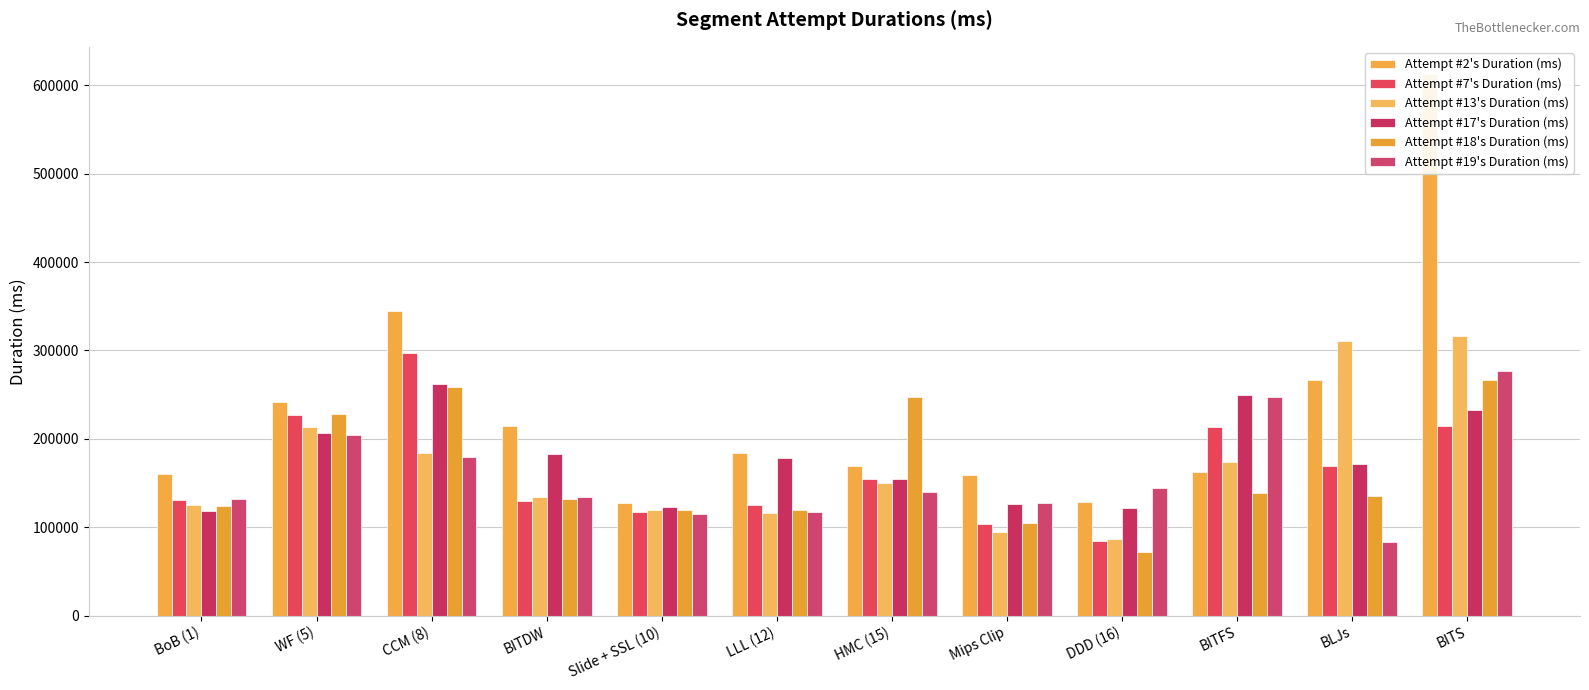

Count the number of data series in this chart.

6